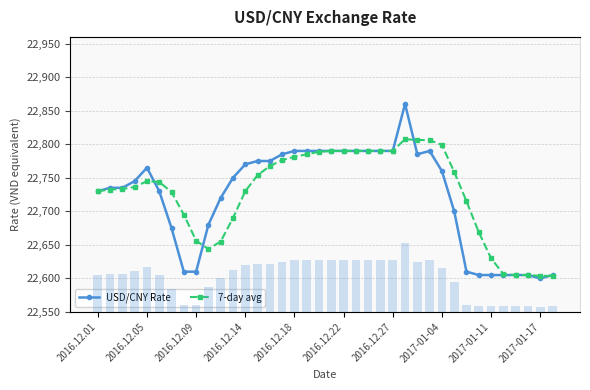

How many series are shown in this chart?

2